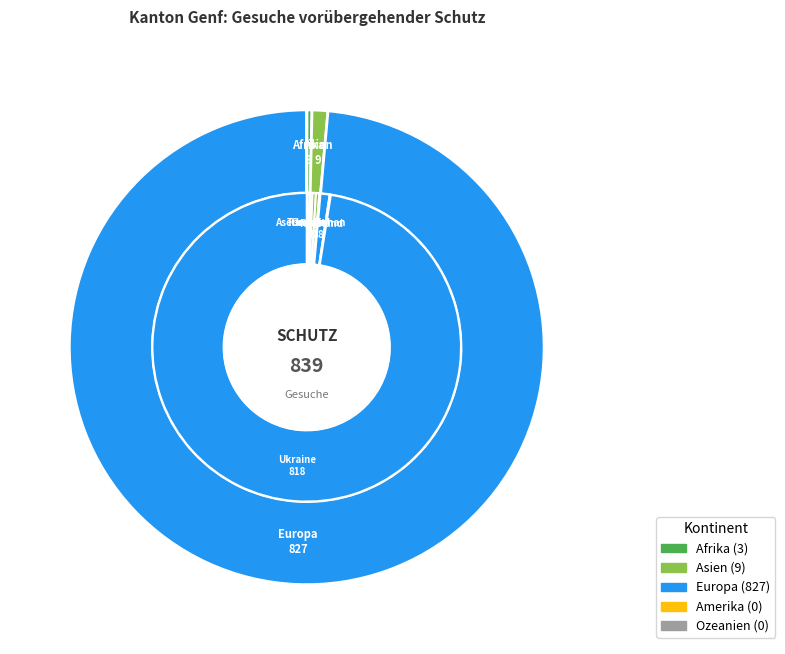

Combined, do Amerika and Ozeanien account for over 50%?

No